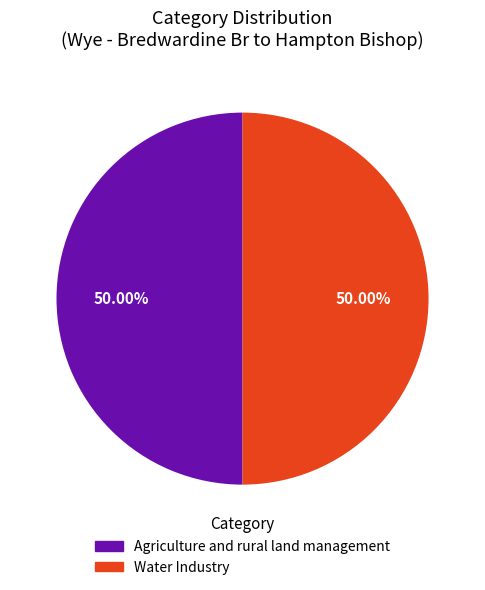

True or false: Water Industry accounts for 42% of the total.

False